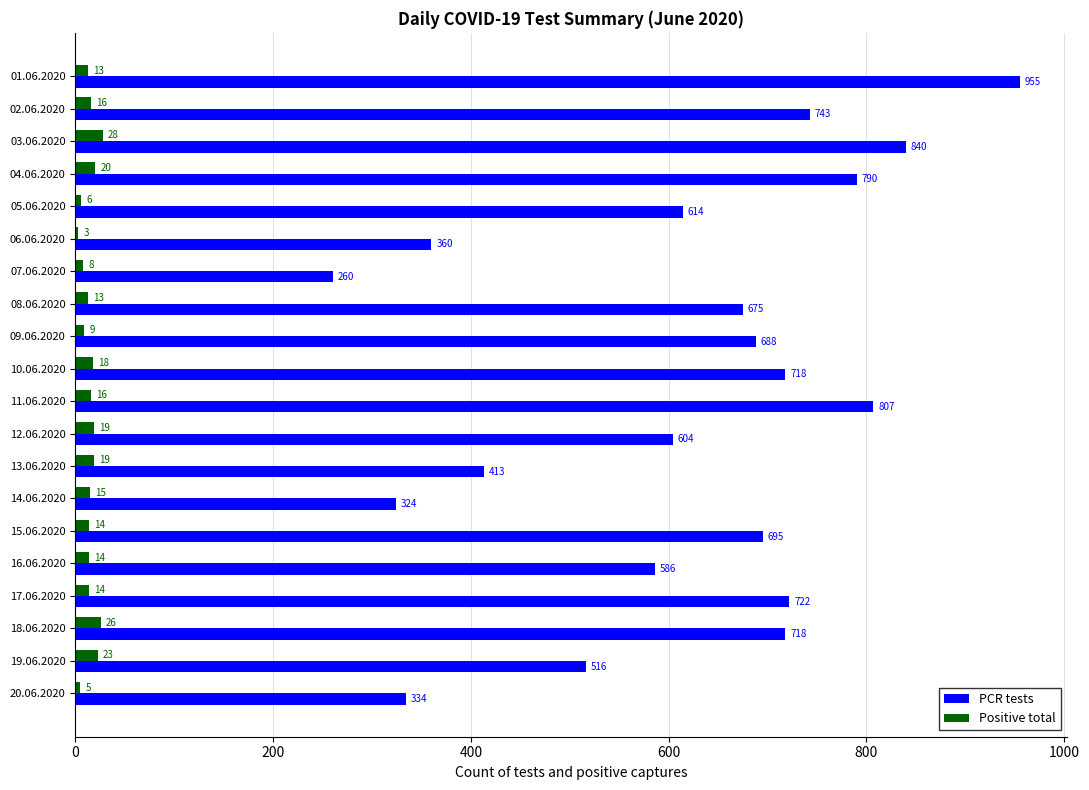

Which category has the highest value in the Positive total series?

03.06.2020